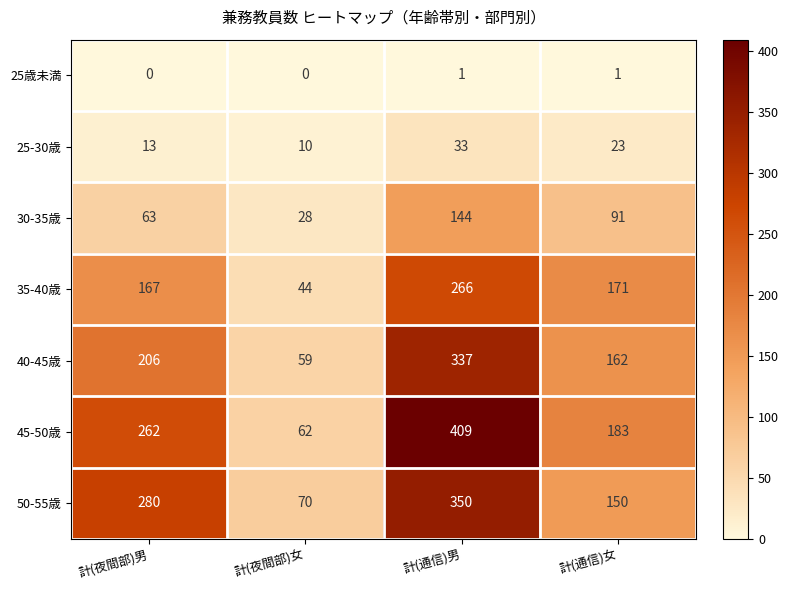

What is the total value across all series at 計(夜間部)男?

991